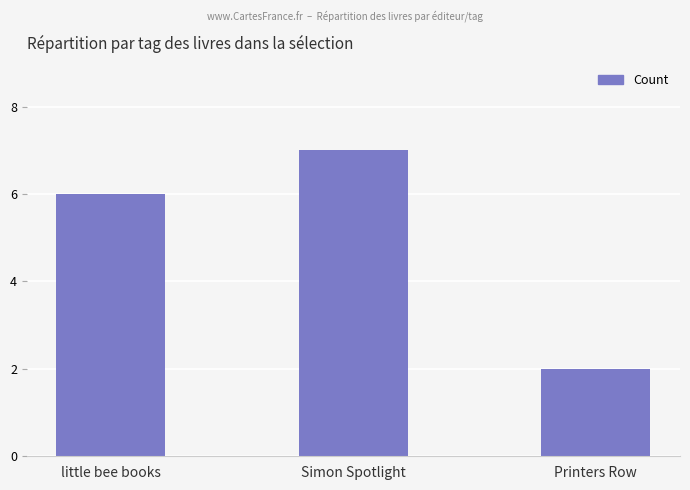

Rank the categories by value from highest to lowest.

Simon Spotlight, little bee books, Printers Row